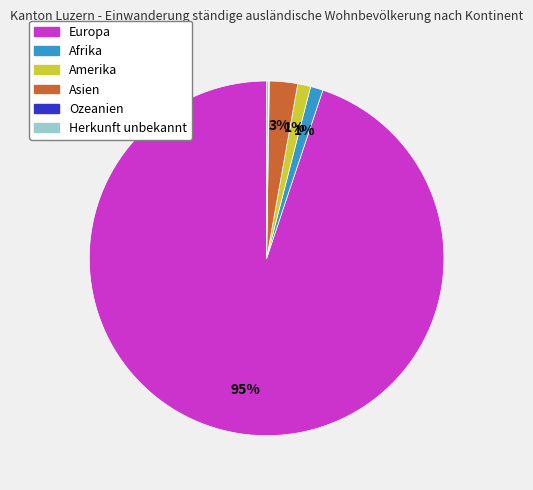

What is the largest slice in the pie chart?

Europa